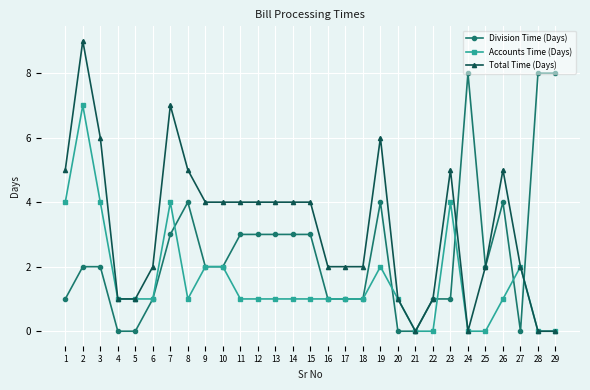

List the series in order of their peak value, highest first.

Total Time (Days), Division Time (Days), Accounts Time (Days)